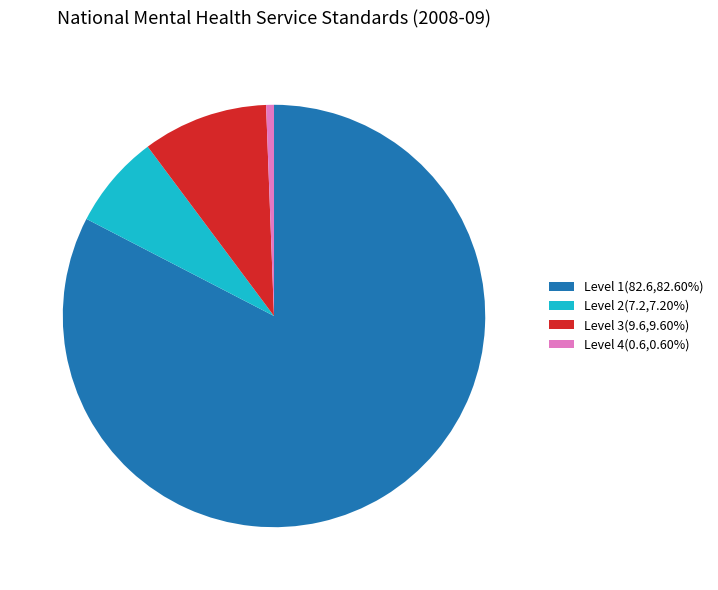

How many segments does this pie chart have?

4